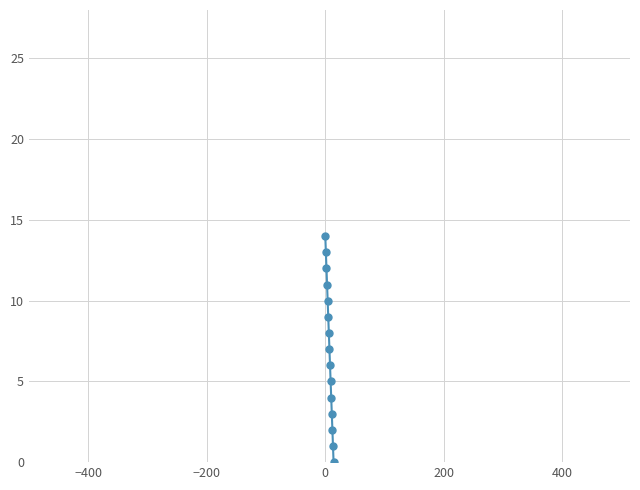

True or false: there are more than 0 points higher than both neighbors.

False